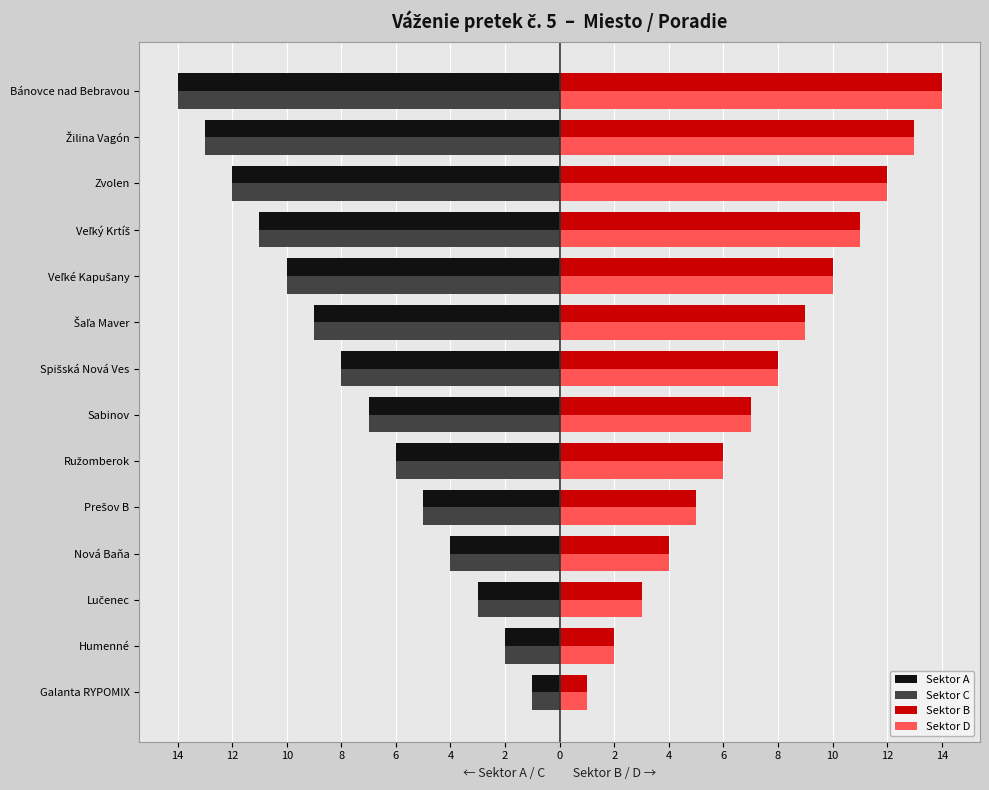

What are all the series names shown in the legend?

Sektor A, Sektor C, Sektor B, Sektor D